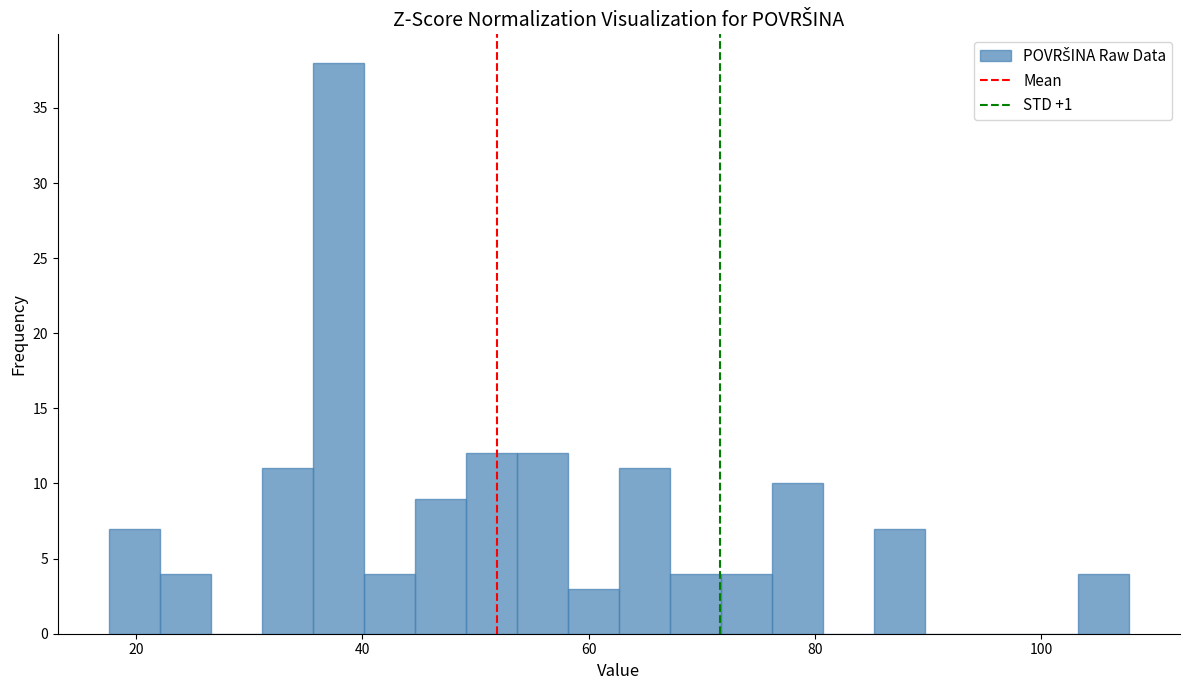

Around what value on the x-axis is the tallest bar? Give the approximate position of its centre, as read against the axis.

38